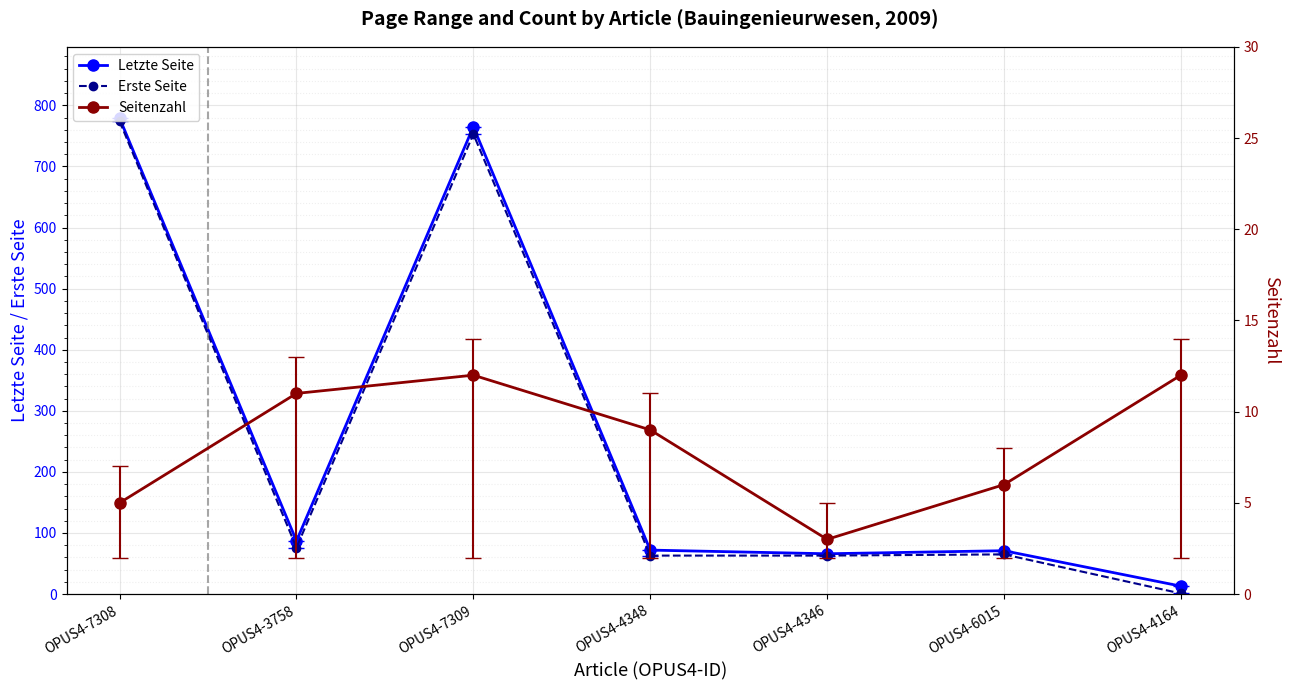

List the labels in order of Seitenzahl value, smallest first.

OPUS4-4346, OPUS4-7308, OPUS4-6015, OPUS4-4348, OPUS4-3758, OPUS4-7309, OPUS4-4164